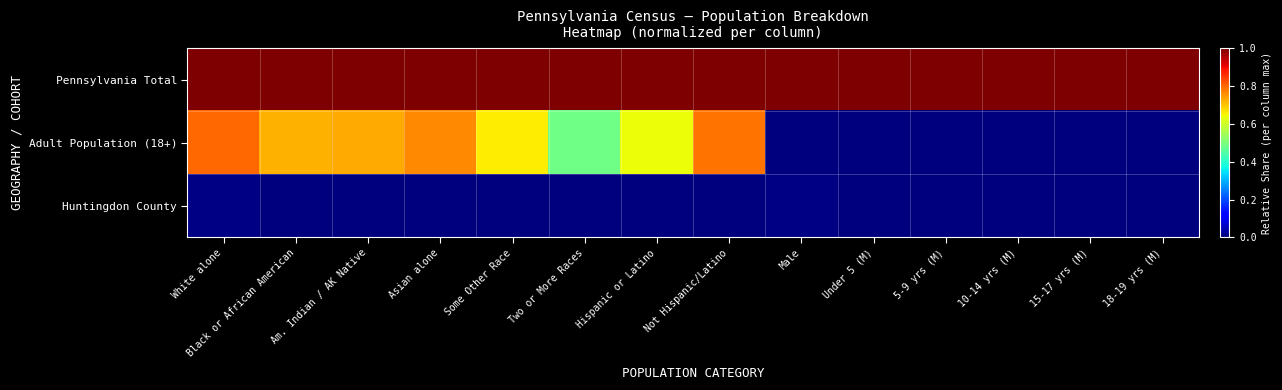

Reading right to left, transcribe all the data shown in this chart.

Pennsylvania Total: 18-19 yrs (M)=1.0	15-17 yrs (M)=1.0	10-14 yrs (M)=1.0	5-9 yrs (M)=1.0	Under 5 (M)=1.0	Male=1.0	Not Hispanic/Latino=1.0	Hispanic or Latino=1.0	Two or More Races=1.0	Some Other Race=1.0	Asian alone=1.0	Am. Indian / AK Native=1.0	Black or African American=1.0	White alone=1.0
Adult Population (18+): 18-19 yrs (M)=0.0	15-17 yrs (M)=0.0	10-14 yrs (M)=0.0	5-9 yrs (M)=0.0	Under 5 (M)=0.0	Male=0.0	Not Hispanic/Latino=0.8	Hispanic or Latino=0.6	Two or More Races=0.5	Some Other Race=0.7	Asian alone=0.8	Am. Indian / AK Native=0.7	Black or African American=0.7	White alone=0.8
Huntingdon County: 18-19 yrs (M)=0.0	15-17 yrs (M)=0.0	10-14 yrs (M)=0.0	5-9 yrs (M)=0.0	Under 5 (M)=0.0	Male=0.0	Not Hispanic/Latino=0.0	Hispanic or Latino=0.0	Two or More Races=0.0	Some Other Race=0.0	Asian alone=0.0	Am. Indian / AK Native=0.0	Black or African American=0.0	White alone=0.0